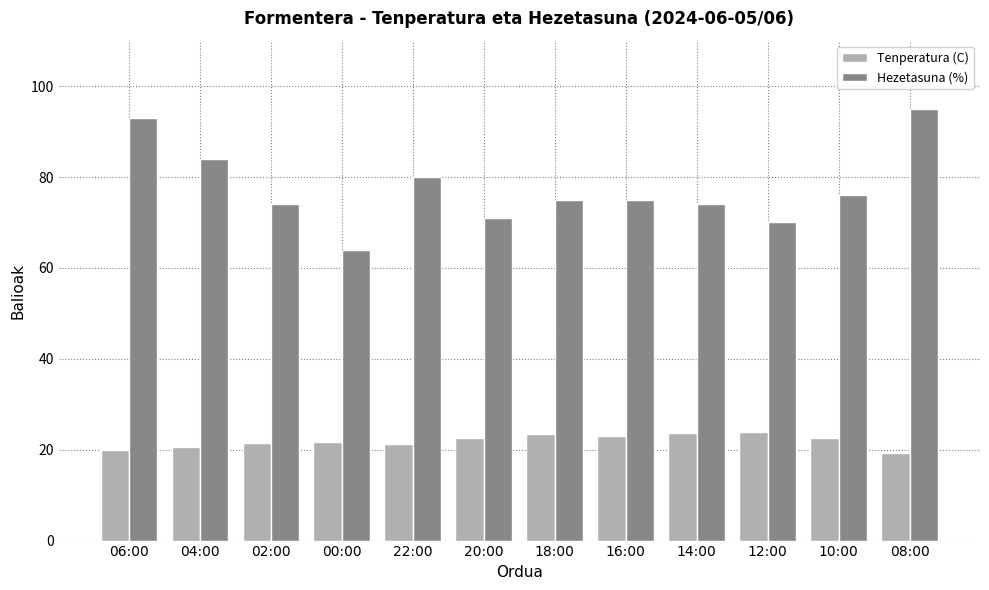

List the series in order of their peak value, lowest first.

Tenperatura (C), Hezetasuna (%)